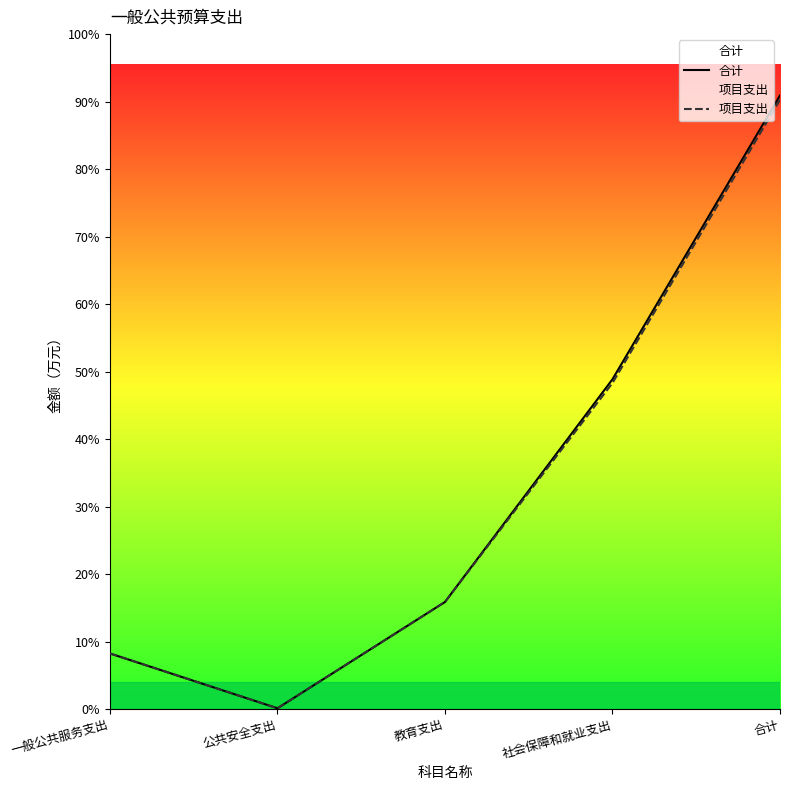

Reading left to right, list all the values displayed in this chart.

合计: 5693.4	79.6	10968.3	33786.4	62859.5
项目支出: 5693.4	79.6	10968.3	33404.5	62423.4